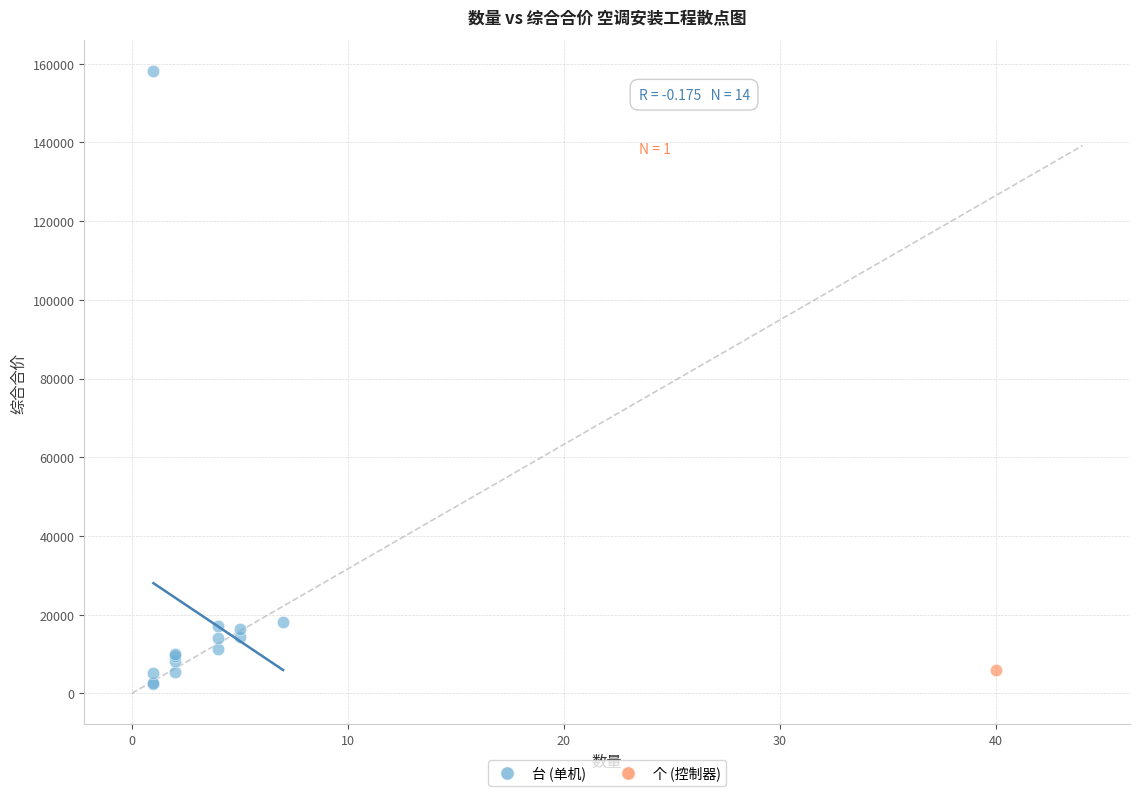

What are all the series names shown in the legend?

台 (单机), 个 (控制器)